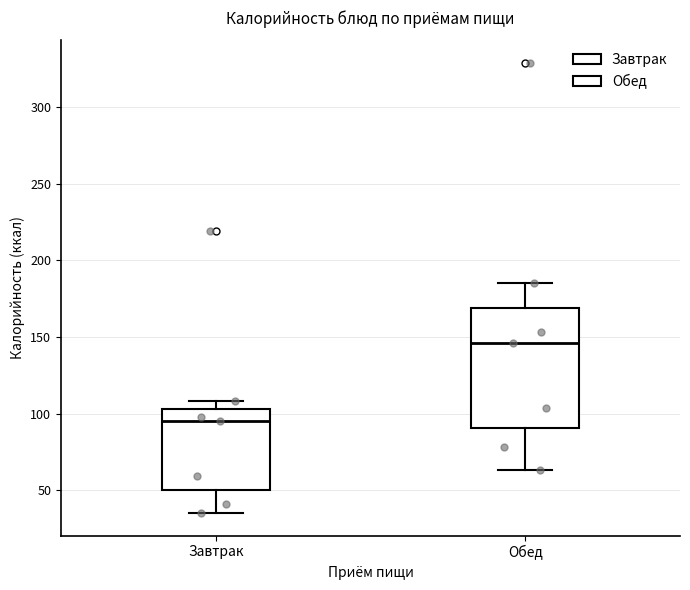

Where does the median line of the box for Обед sit on the y-axis? The values are not printed on the chart, so give them approximately, as read against the axis.

145